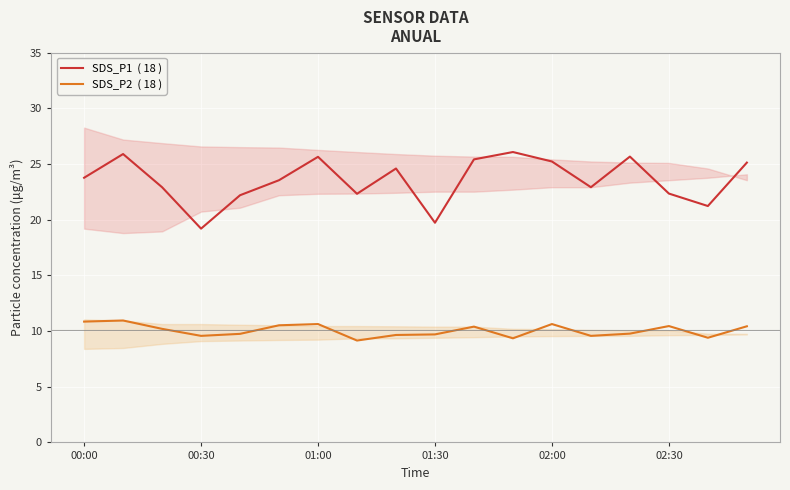

Count the number of categories in the chart.

18